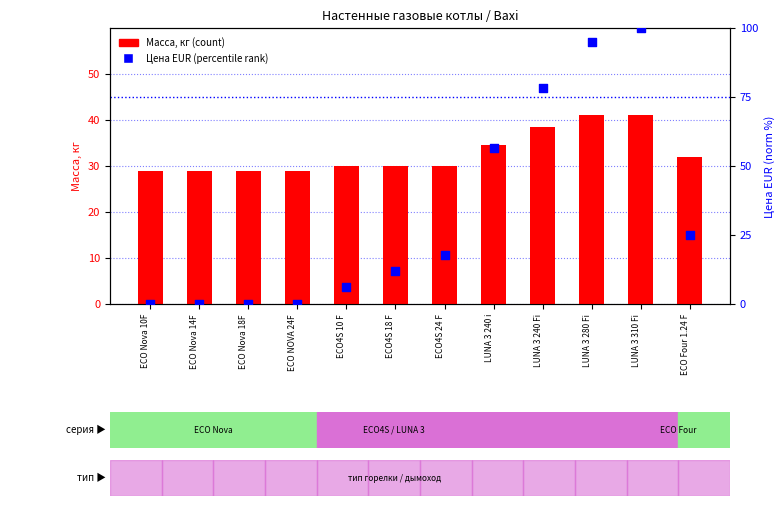

What is the total value across all series at LUNA 3 310 Fi?

141.0